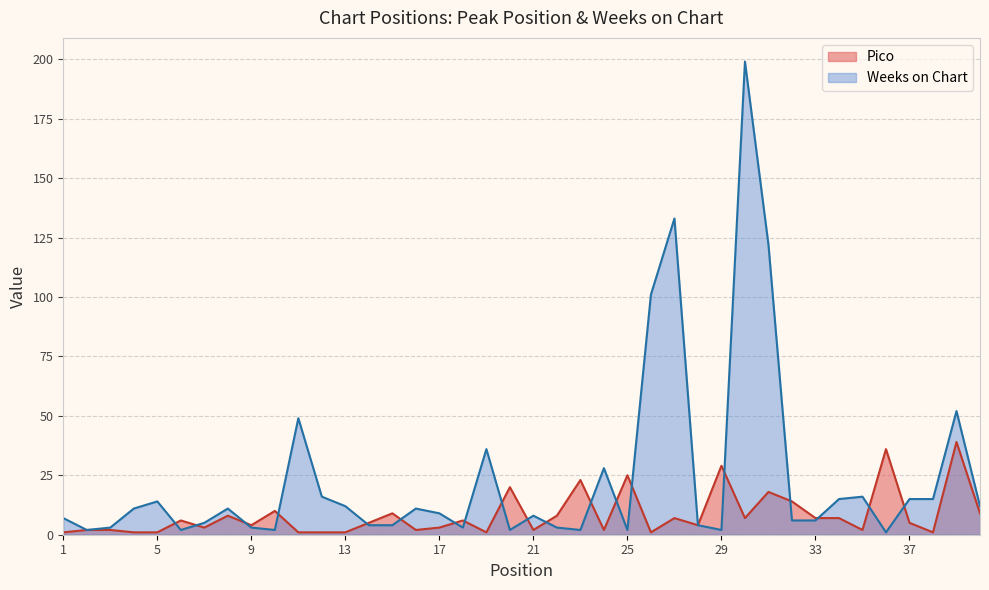

At which category is the sum across all series the highest?

30